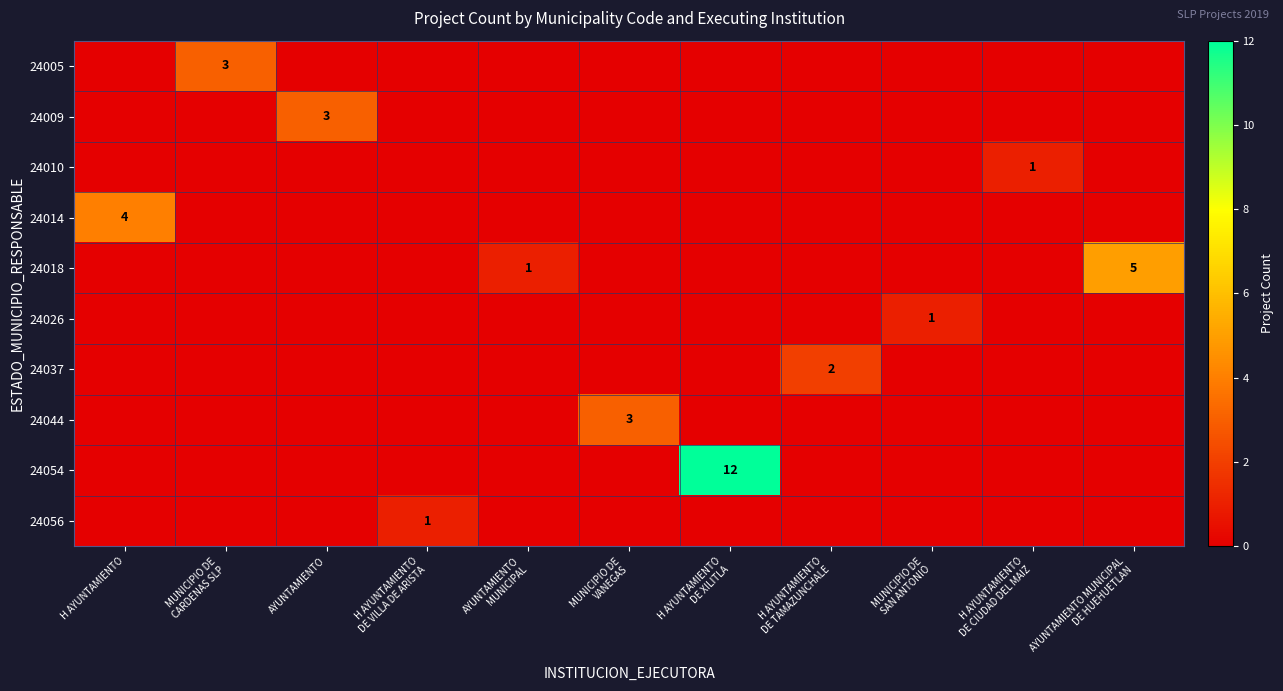

Between AYUNTAMIENTO MUNICIPAL and H AYUNTAMIENTO DE CIUDAD DEL MAIZ, which series saw the biggest shift?

24010